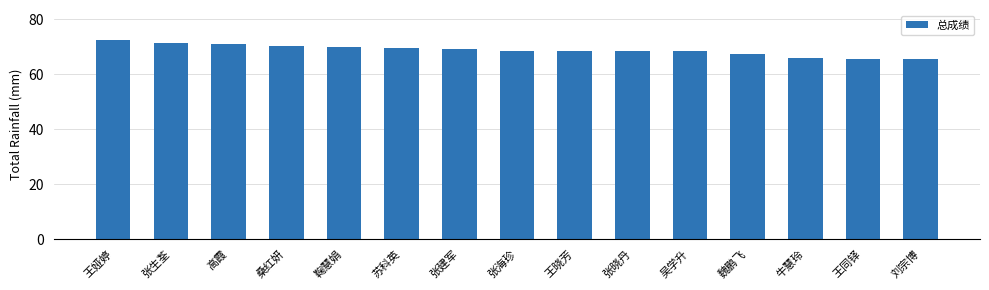

Read the value at 张海珍.

68.6